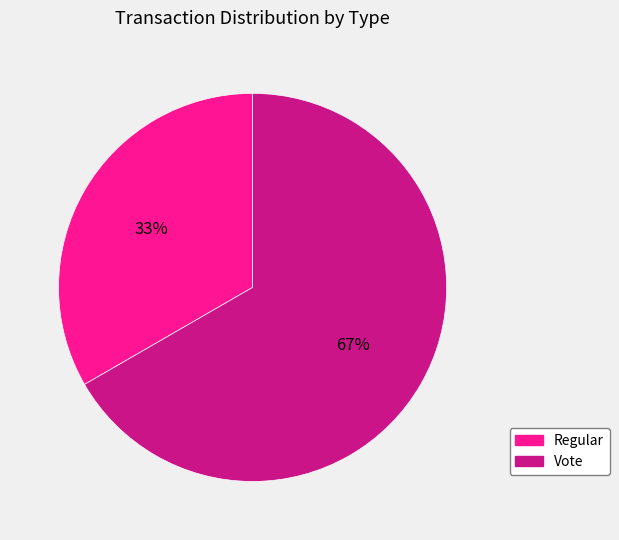

Is it true that Vote is 67% of the pie?

True